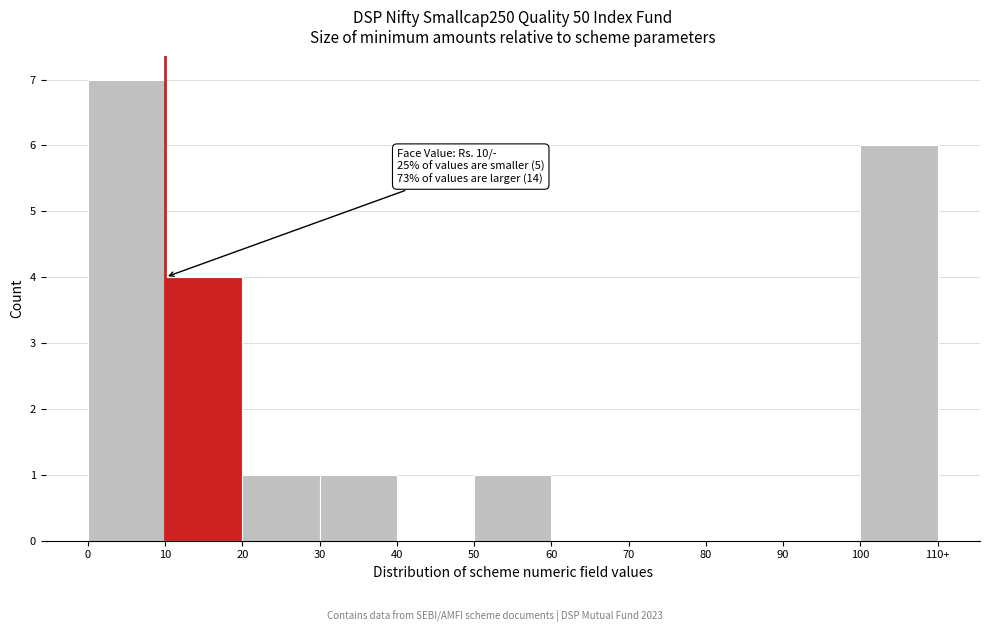

Reading left to right, transcribe all the data shown in this chart.

0=7	10=4	20=1	30=1	40=0	50=1	60=0	70=0	80=0	90=0	100=6